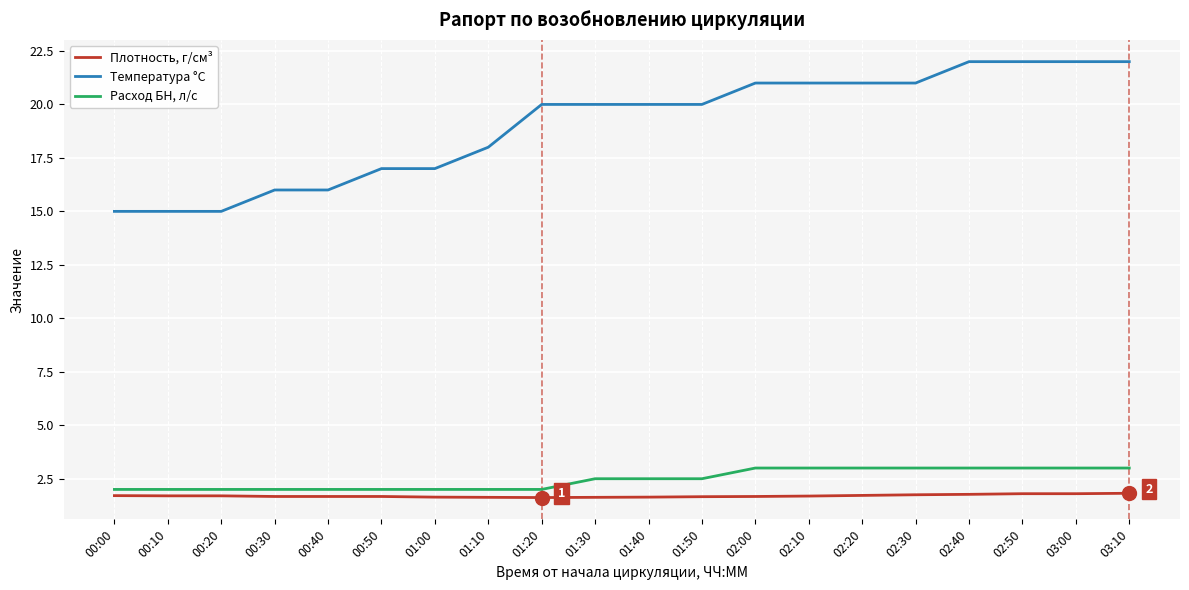

True or false: Температура °С and Плотность, г/см³ intersect in this chart.

False